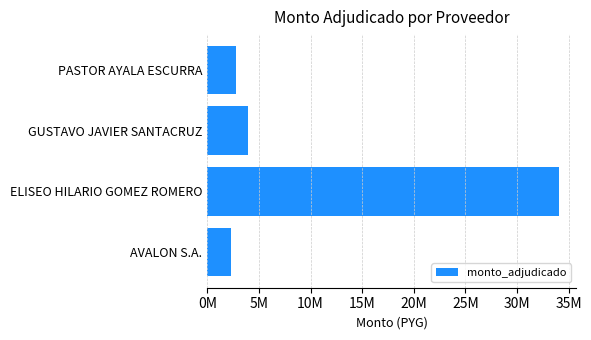

Are the bars horizontal?

Yes